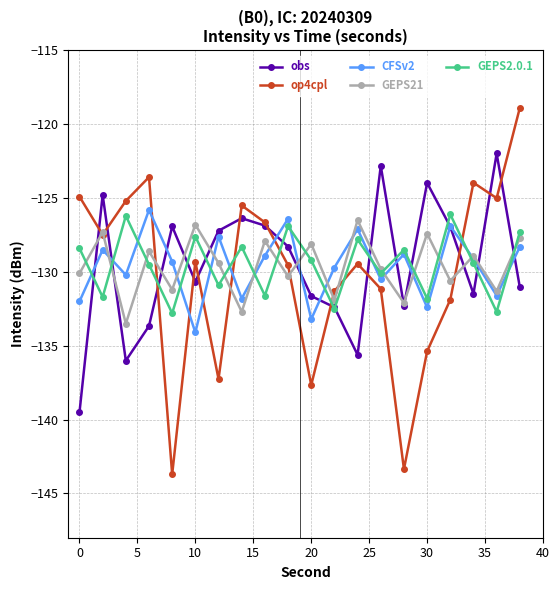

What is the value of the obs point at the 9th from the left?

-126.9